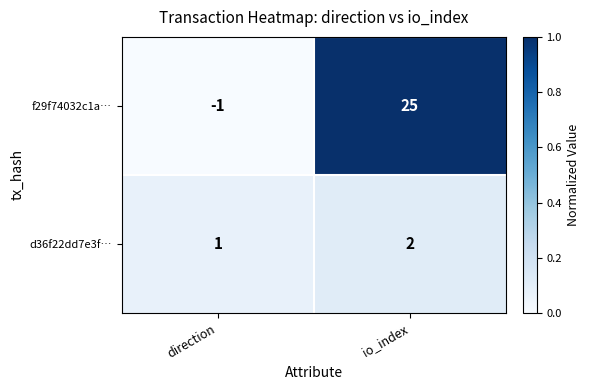

Rank the series by their maximum value, from highest to lowest.

f29f74032c1a…, d36f22dd7e3f…